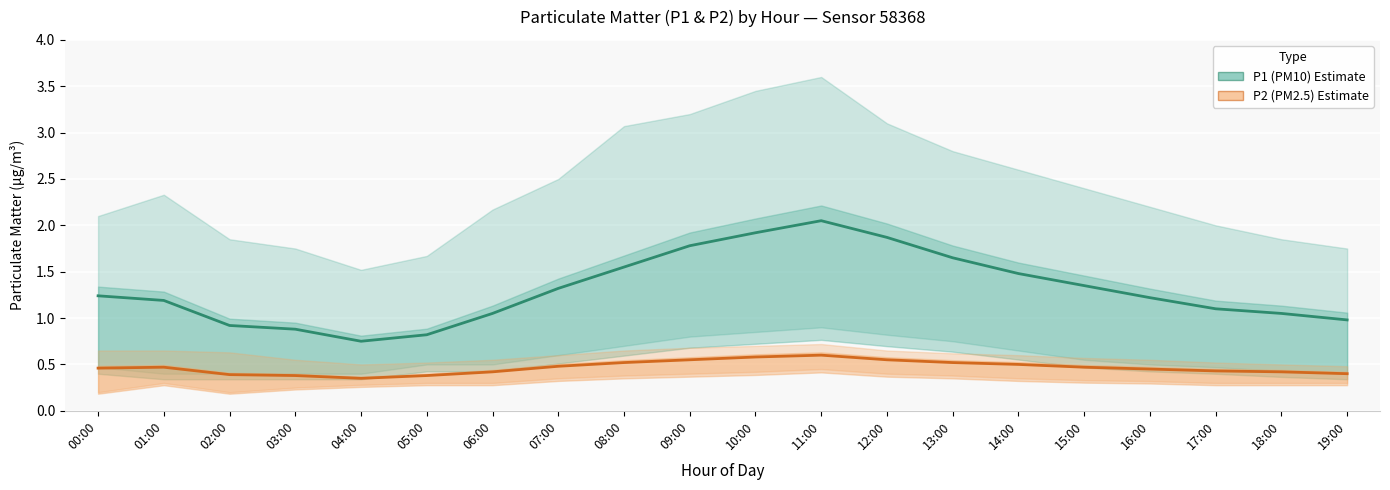

List the series in order of their peak value, highest first.

P1 (PM10) Estimate, P2 (PM2.5) Estimate